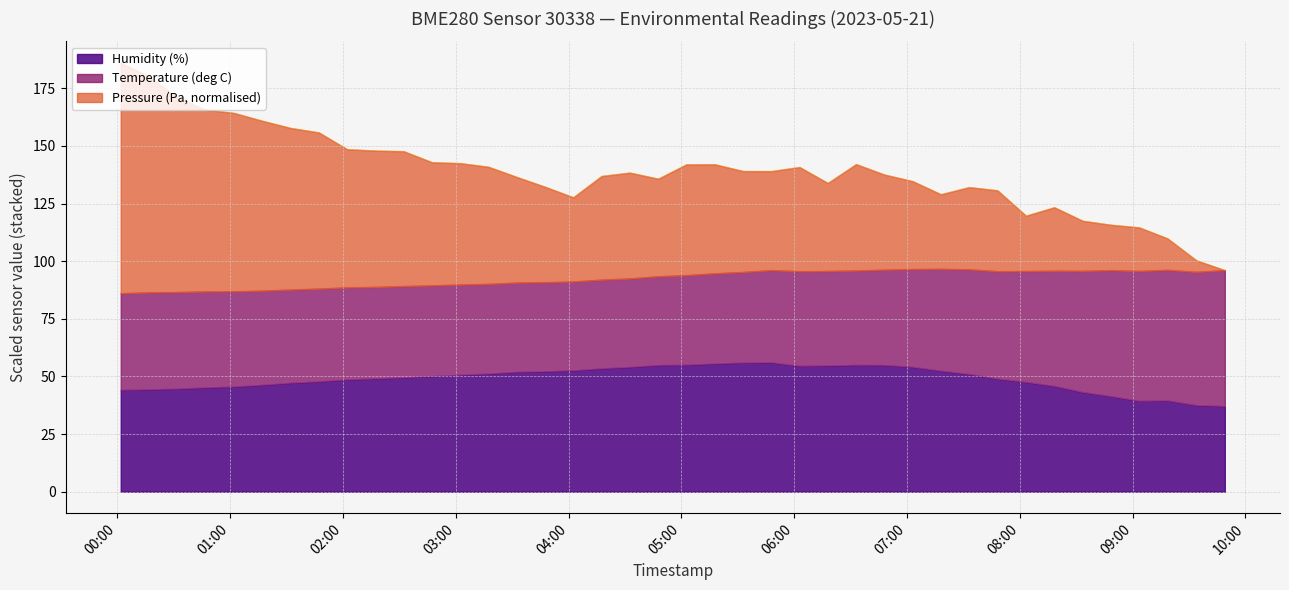

True or false: Pressure (Pa) has a value of 101.0 at 2023-05-21T01:01:55.

False